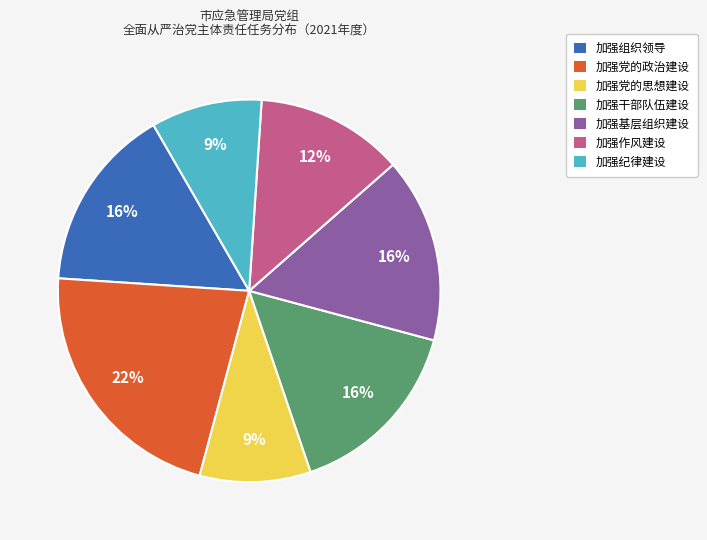

What percentage is the 加强纪律建设 slice, to the nearest percent?

9%